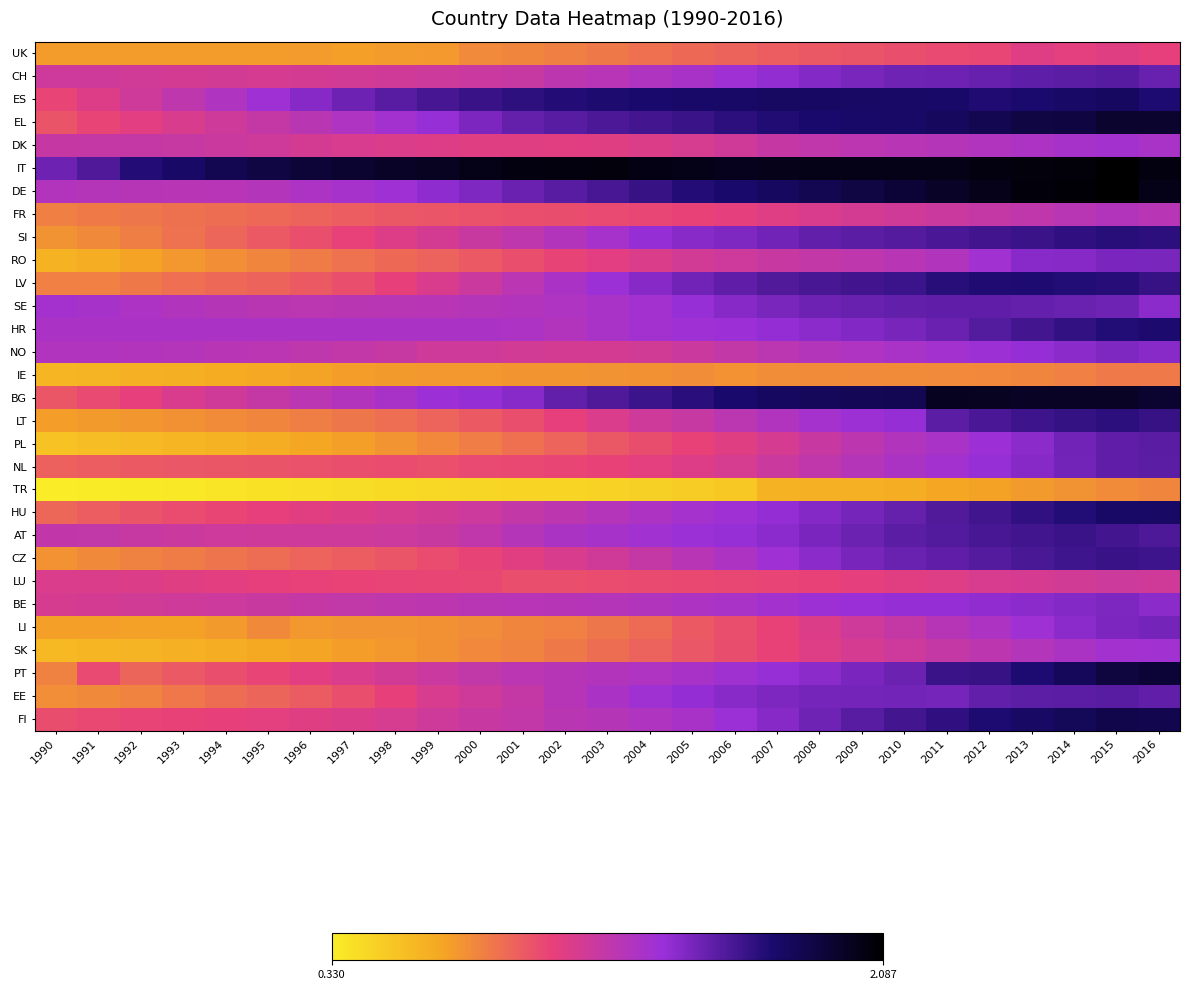

Which series has the widest spread of values?

PT